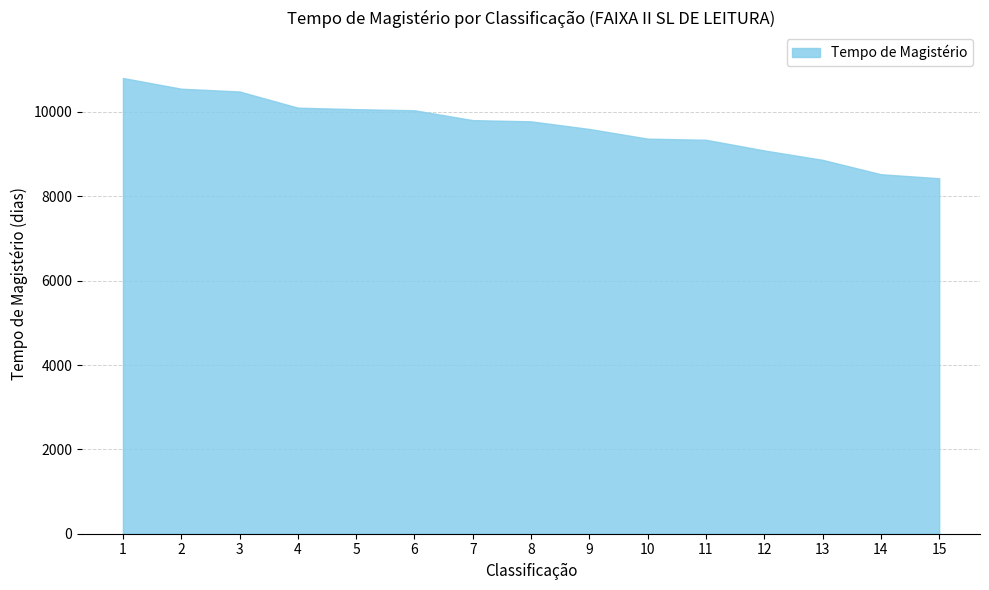

What is the greatest value displayed?

10806